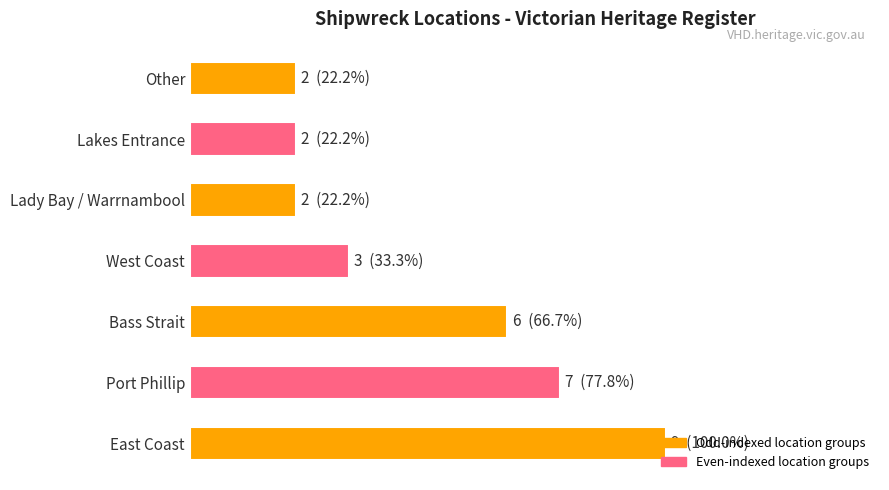

Does the chart contain any negative values?

No